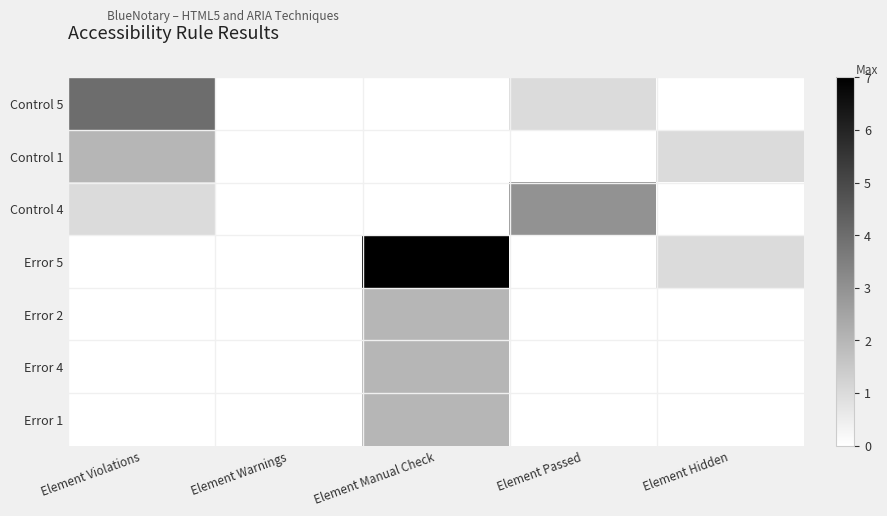

Which has a higher value, Element Passed or Element Violations?

Element Violations